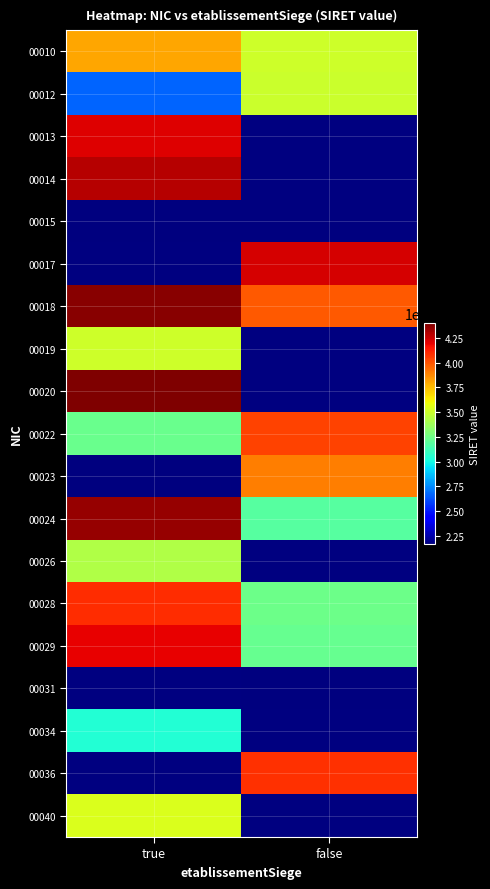

What is the difference between the highest and lowest values at true?

22394762700005.0